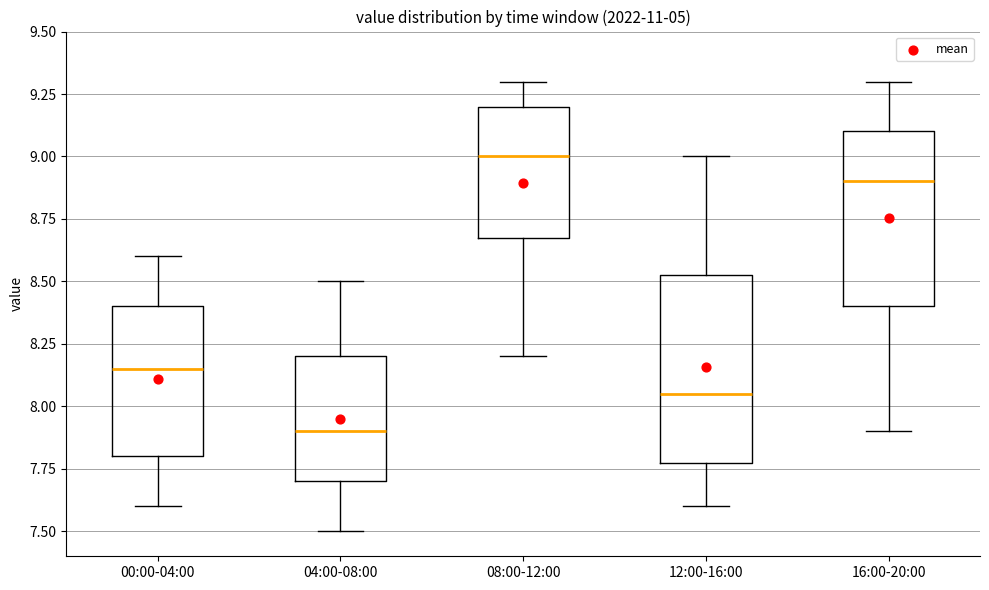

Reading left to right, read every box against the y-axis: the position of its median line, the range the box covers, and the ends of its whiskers. The values are not printed on the chart, so give them approximately, as read against the axis.

00:00-04:00: median 8.15, box 7.80 to 8.40, whiskers 7.60 to 8.60
04:00-08:00: median 7.90, box 7.70 to 8.20, whiskers 7.50 to 8.50
08:00-12:00: median 9.00, box 8.70 to 9.20, whiskers 8.20 to 9.30
12:00-16:00: median 8.05, box 7.80 to 8.55, whiskers 7.60 to 9.00
16:00-20:00: median 8.90, box 8.40 to 9.10, whiskers 7.90 to 9.30